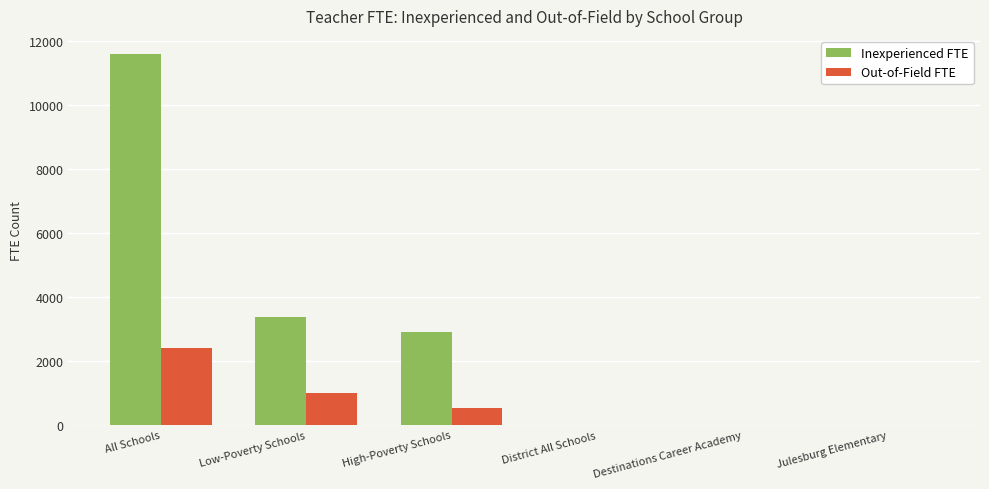

Is it true that Out-of-Field FTE equals 138.3 at High-Poverty Schools?

False